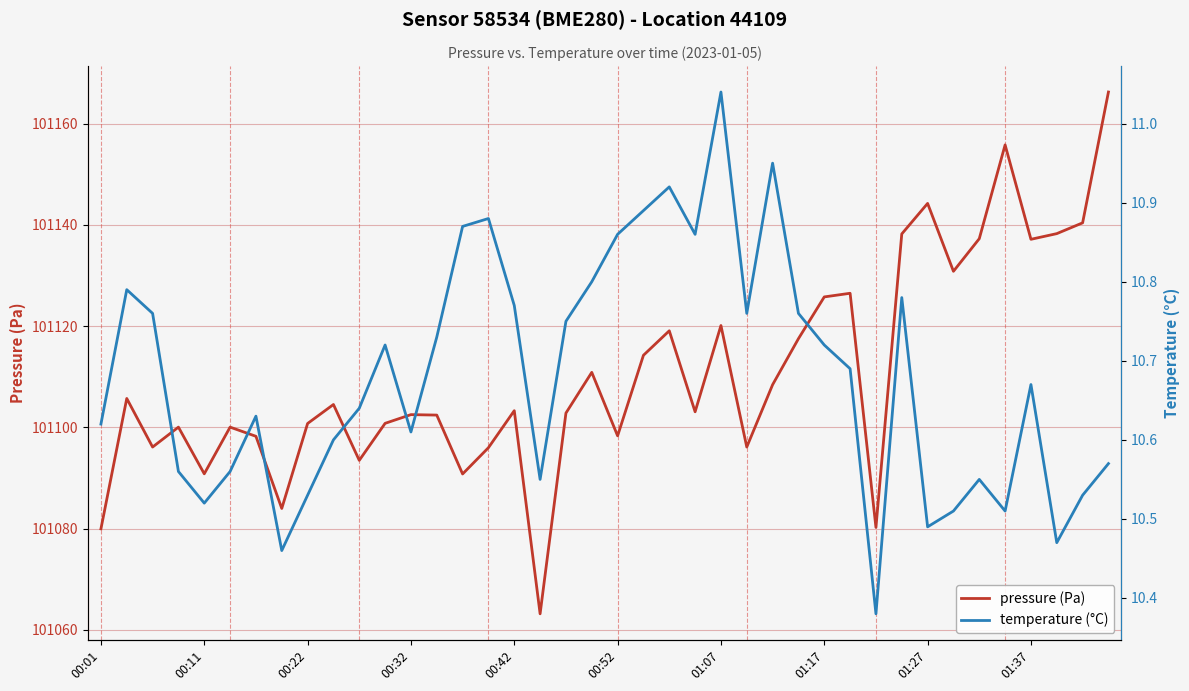

What is the label of the 30th point from the right?

10